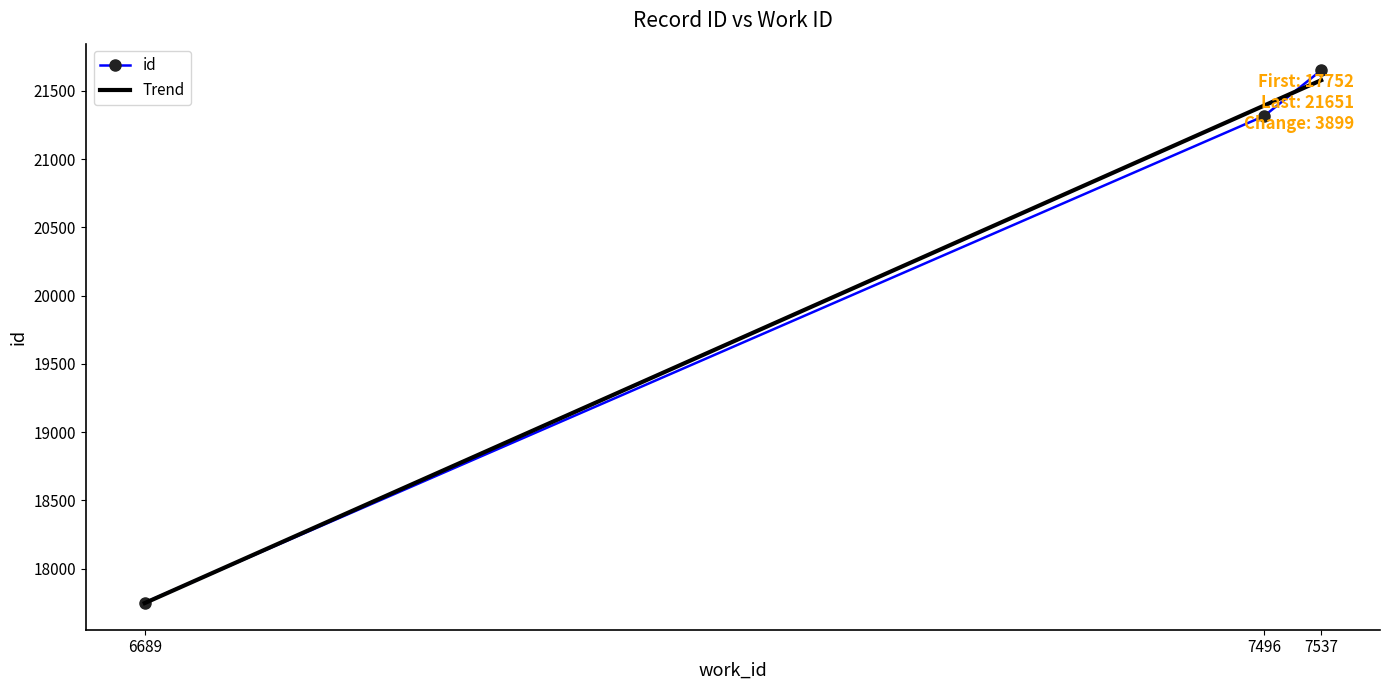

Rank the categories by value from lowest to highest.

6689, 7496, 7537